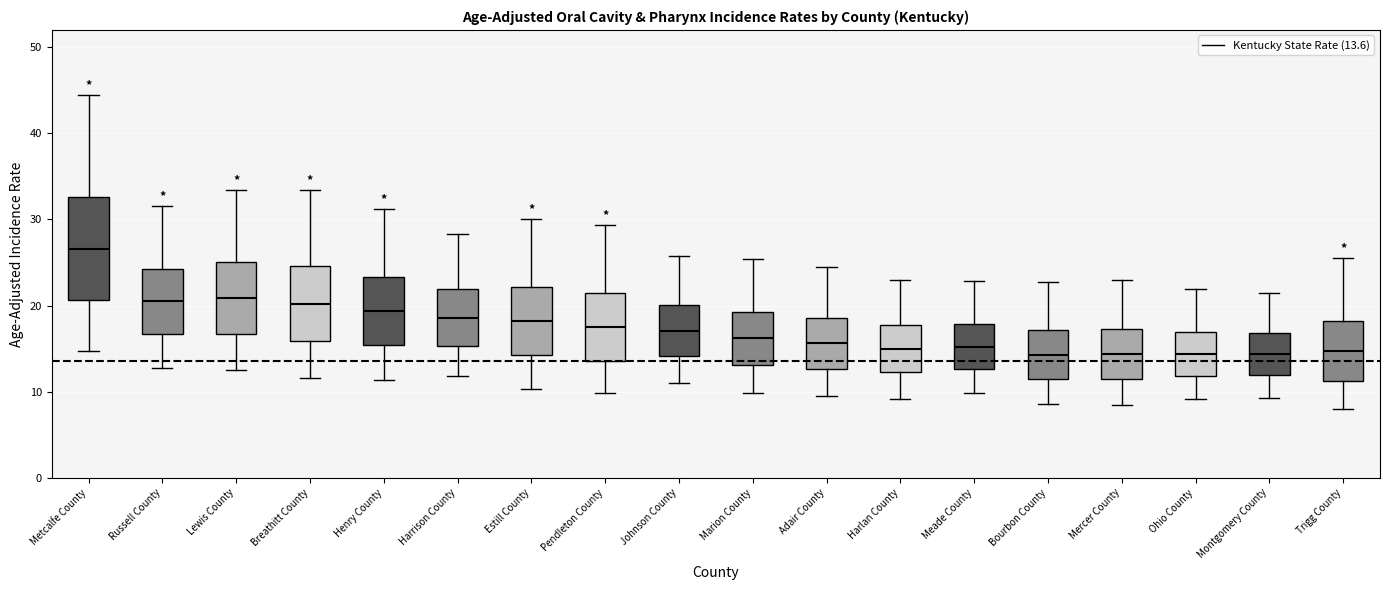

Reading left to right, read every box against the y-axis: the position of its median line, the range the box covers, and the ends of its whiskers. The values are not printed on the chart, so give them approximately, as read against the axis.

Metcalfe County: median 27, box 21 to 33, whiskers 15 to 45
Russell County: median 21, box 17 to 24, whiskers 13 to 32
Lewis County: median 21, box 17 to 25, whiskers 13 to 33
Breathitt County: median 20, box 16 to 25, whiskers 12 to 33
Henry County: median 19, box 15 to 23, whiskers 11 to 31
Harrison County: median 19, box 15 to 22, whiskers 12 to 28
Estill County: median 18, box 14 to 22, whiskers 10 to 30
Pendleton County: median 18, box 14 to 21, whiskers 10 to 29
Johnson County: median 17, box 14 to 20, whiskers 11 to 26
Marion County: median 16, box 13 to 19, whiskers 10 to 25
Adair County: median 16, box 13 to 19, whiskers 10 to 25
Harlan County: median 15, box 12 to 18, whiskers 9 to 23
Meade County: median 15, box 13 to 18, whiskers 10 to 23
Bourbon County: median 14, box 11 to 17, whiskers 9 to 23
Mercer County: median 14, box 12 to 17, whiskers 9 to 23
Ohio County: median 14, box 12 to 17, whiskers 9 to 22
Montgomery County: median 14, box 12 to 17, whiskers 9 to 21
Trigg County: median 15, box 11 to 18, whiskers 8 to 26